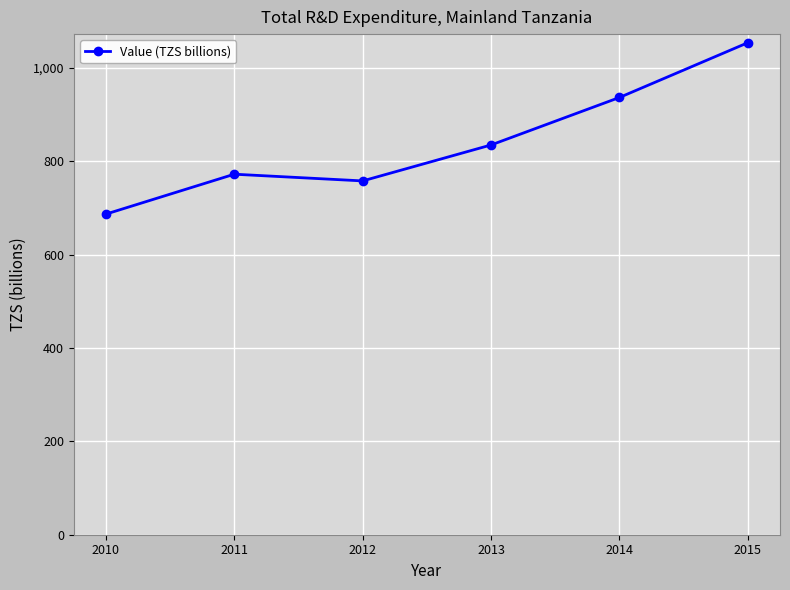

How many values exceed 834?

3